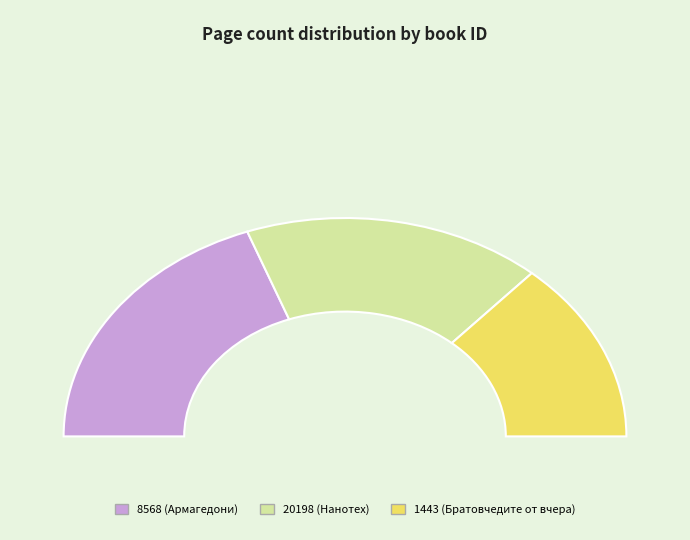

What is the total percentage of 20198 and 8568?

73.1%